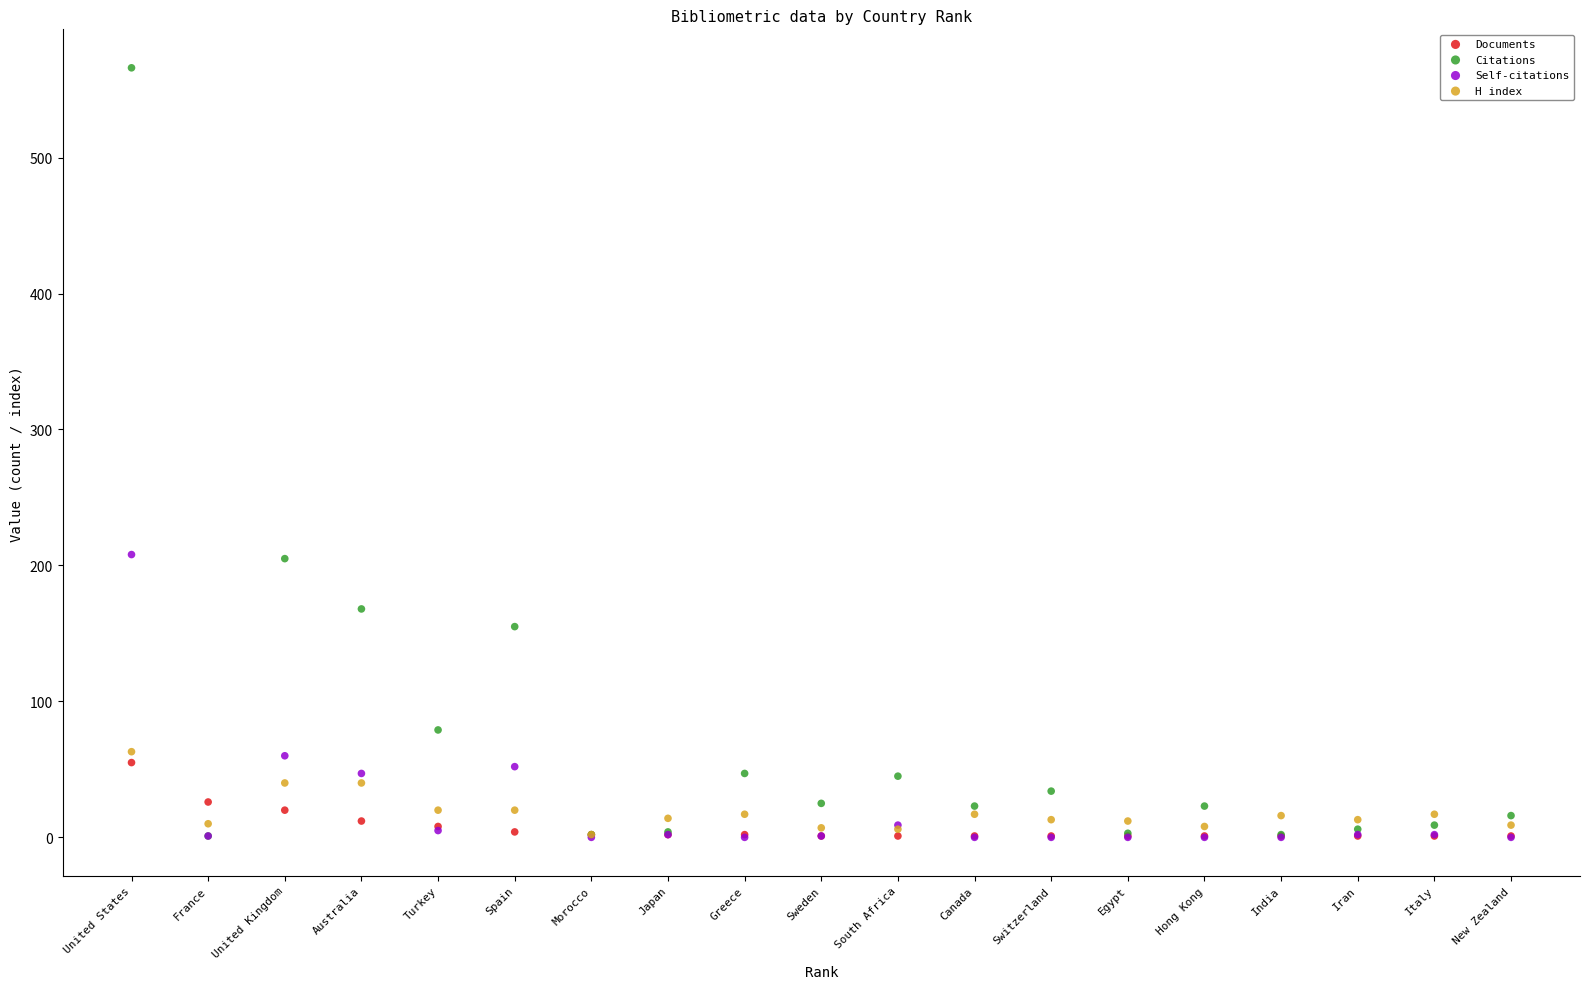

In the Self-citations series, what Y value is closest to 104?

60